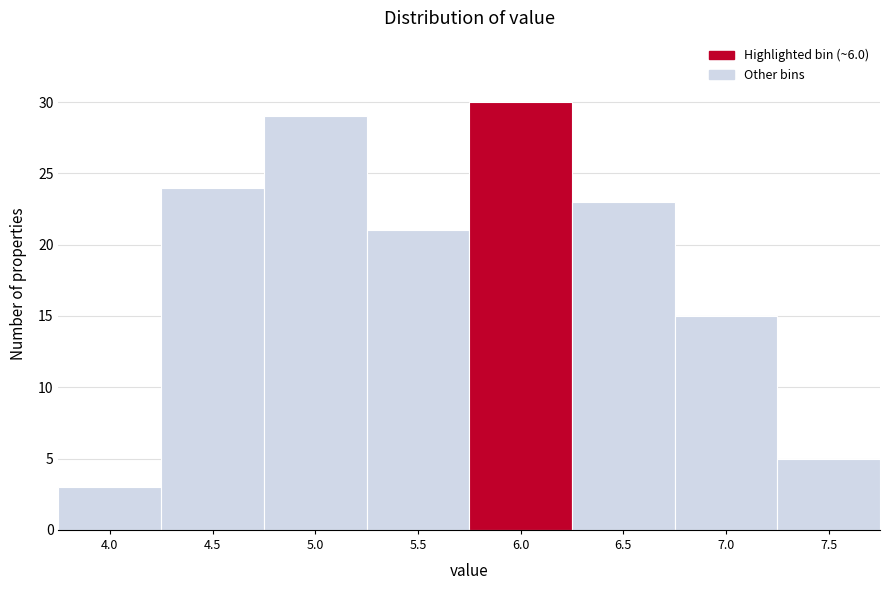

Reading left to right, transcribe all the data shown in this chart.

3	24	29	21	30	23	15	5